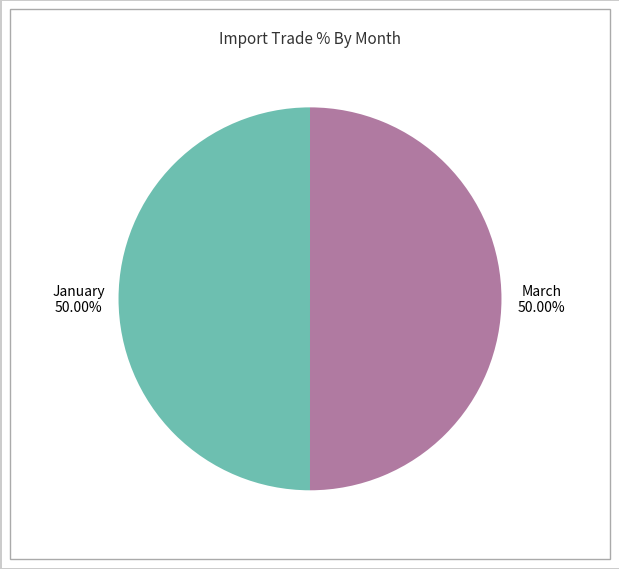

Approximately how many times larger is the value at January compared to March?

1.0